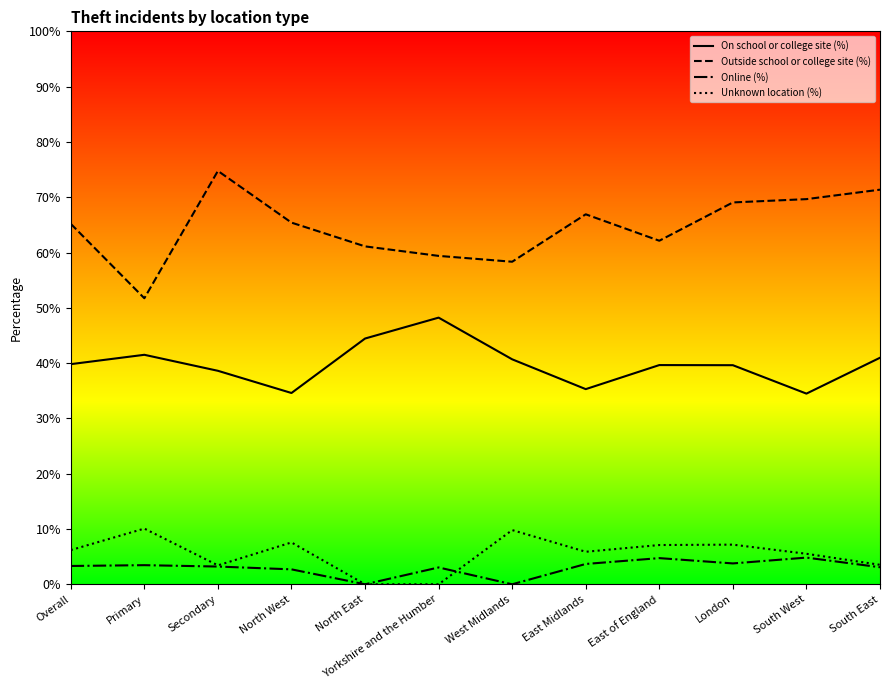

Does the chart have visible grid lines?

No